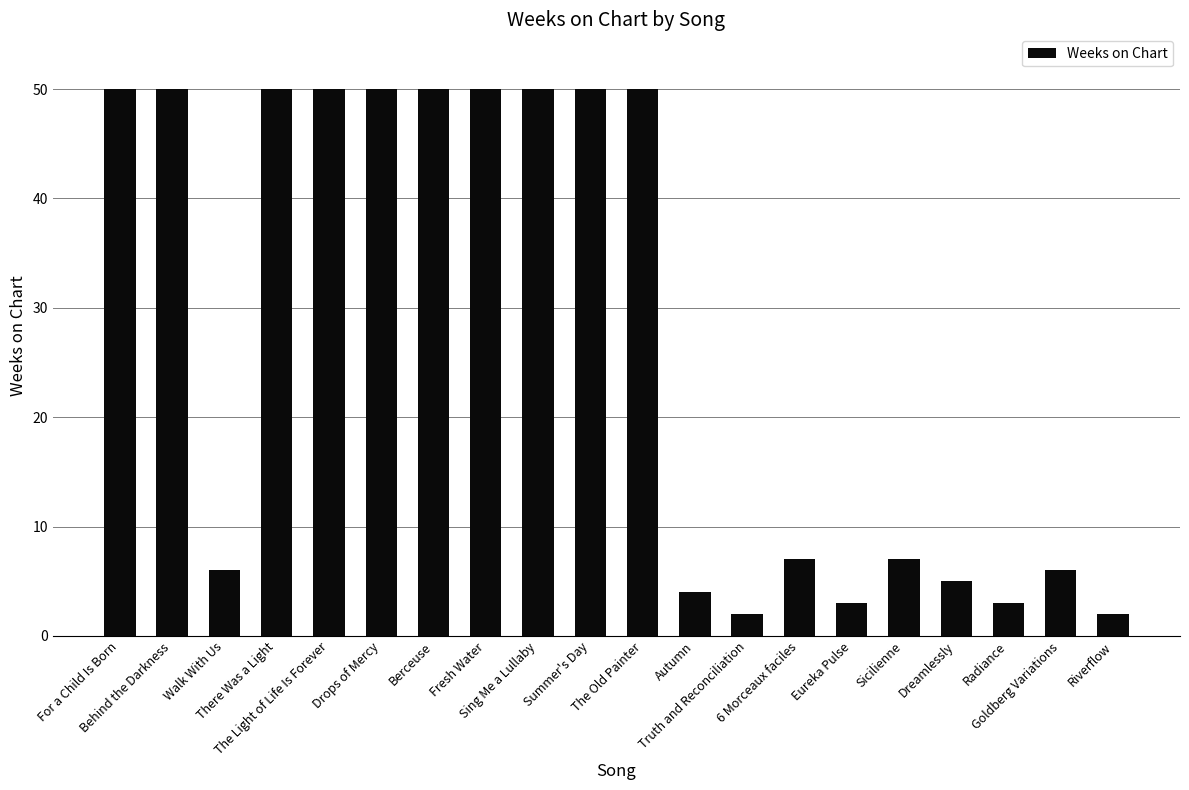

What is the difference between the maximum and minimum values?

48